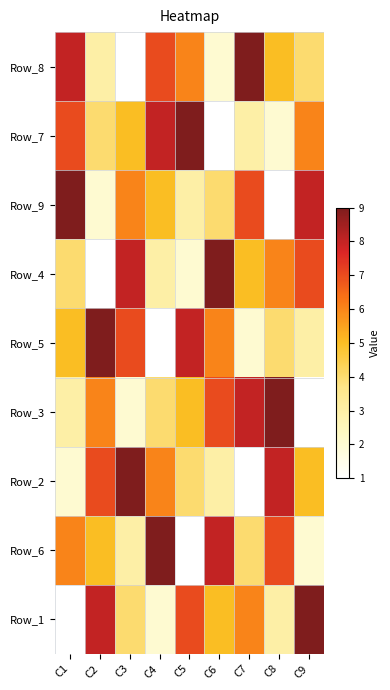

Reading left to right, list all the values displayed in this chart.

Row_8: C1=8	C2=3	C3=1	C4=7	C5=6	C6=2	C7=9	C8=5	C9=4
Row_7: C1=7	C2=4	C3=5	C4=8	C5=9	C6=1	C7=3	C8=2	C9=6
Row_9: C1=9	C2=2	C3=6	C4=5	C5=3	C6=4	C7=7	C8=1	C9=8
Row_4: C1=4	C2=1	C3=8	C4=3	C5=2	C6=9	C7=5	C8=6	C9=7
Row_5: C1=5	C2=9	C3=7	C4=1	C5=8	C6=6	C7=2	C8=4	C9=3
Row_3: C1=3	C2=6	C3=2	C4=4	C5=5	C6=7	C7=8	C8=9	C9=1
Row_2: C1=2	C2=7	C3=9	C4=6	C5=4	C6=3	C7=1	C8=8	C9=5
Row_6: C1=6	C2=5	C3=3	C4=9	C5=1	C6=8	C7=4	C8=7	C9=2
Row_1: C1=1	C2=8	C3=4	C4=2	C5=7	C6=5	C7=6	C8=3	C9=9